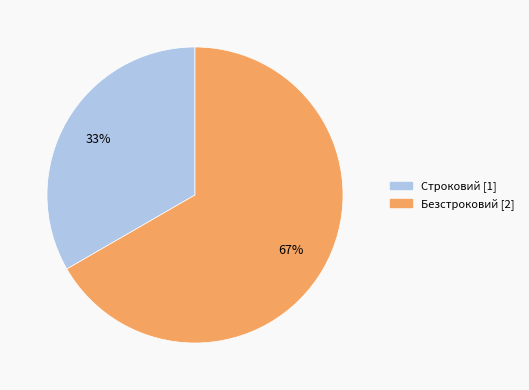

How many segments does this pie chart have?

2